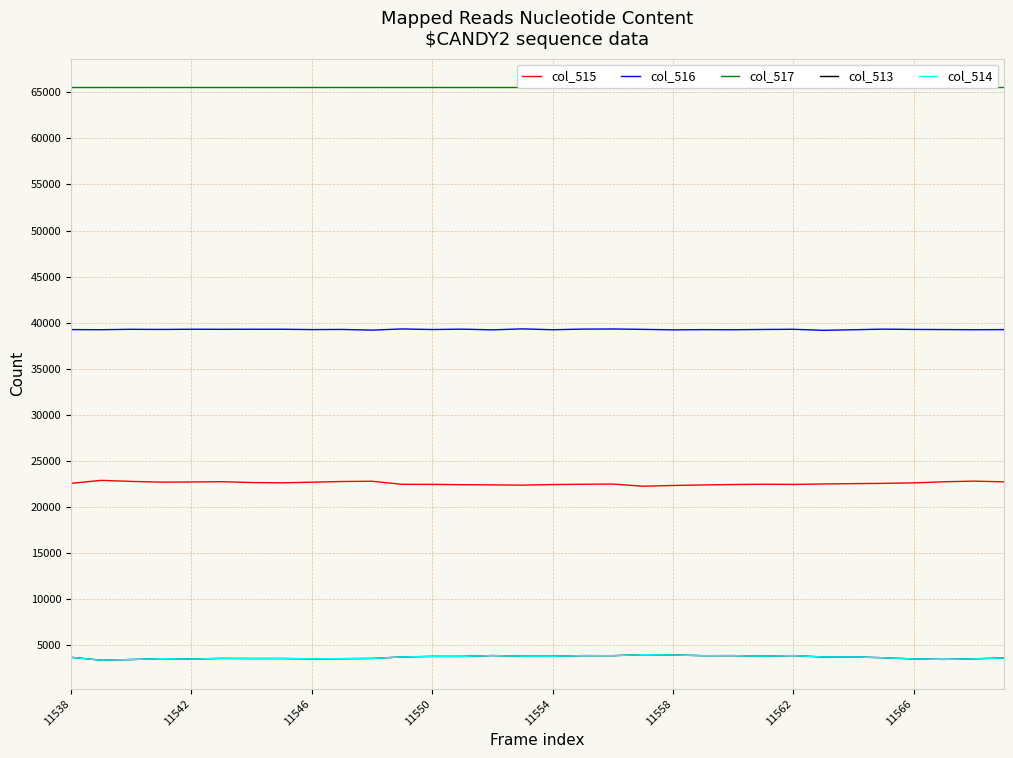

True or false: col_513 and col_515 cross at least once.

False